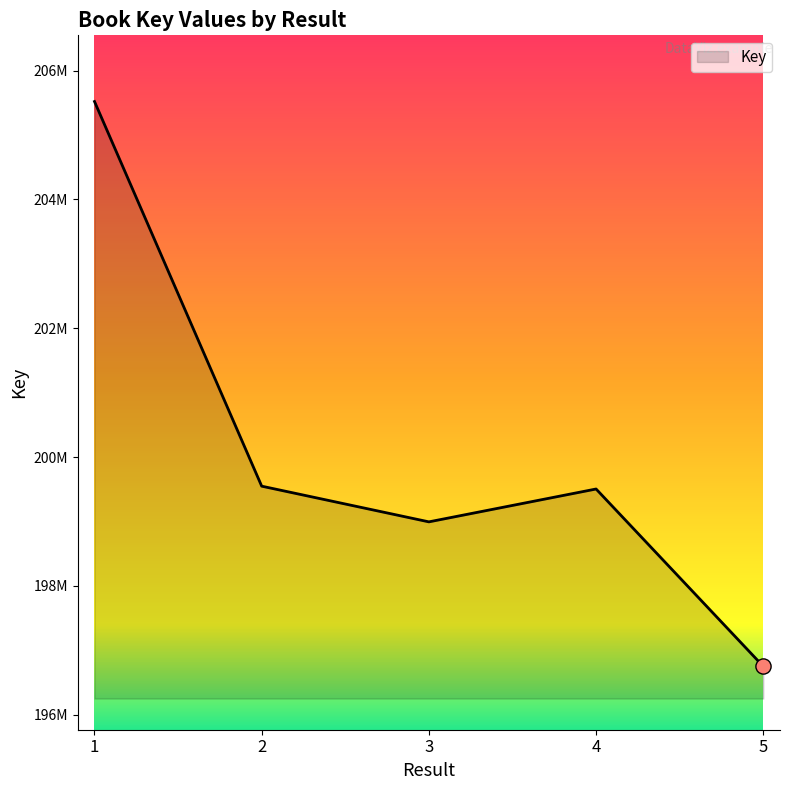

Which has a higher value, 5 or 1?

1